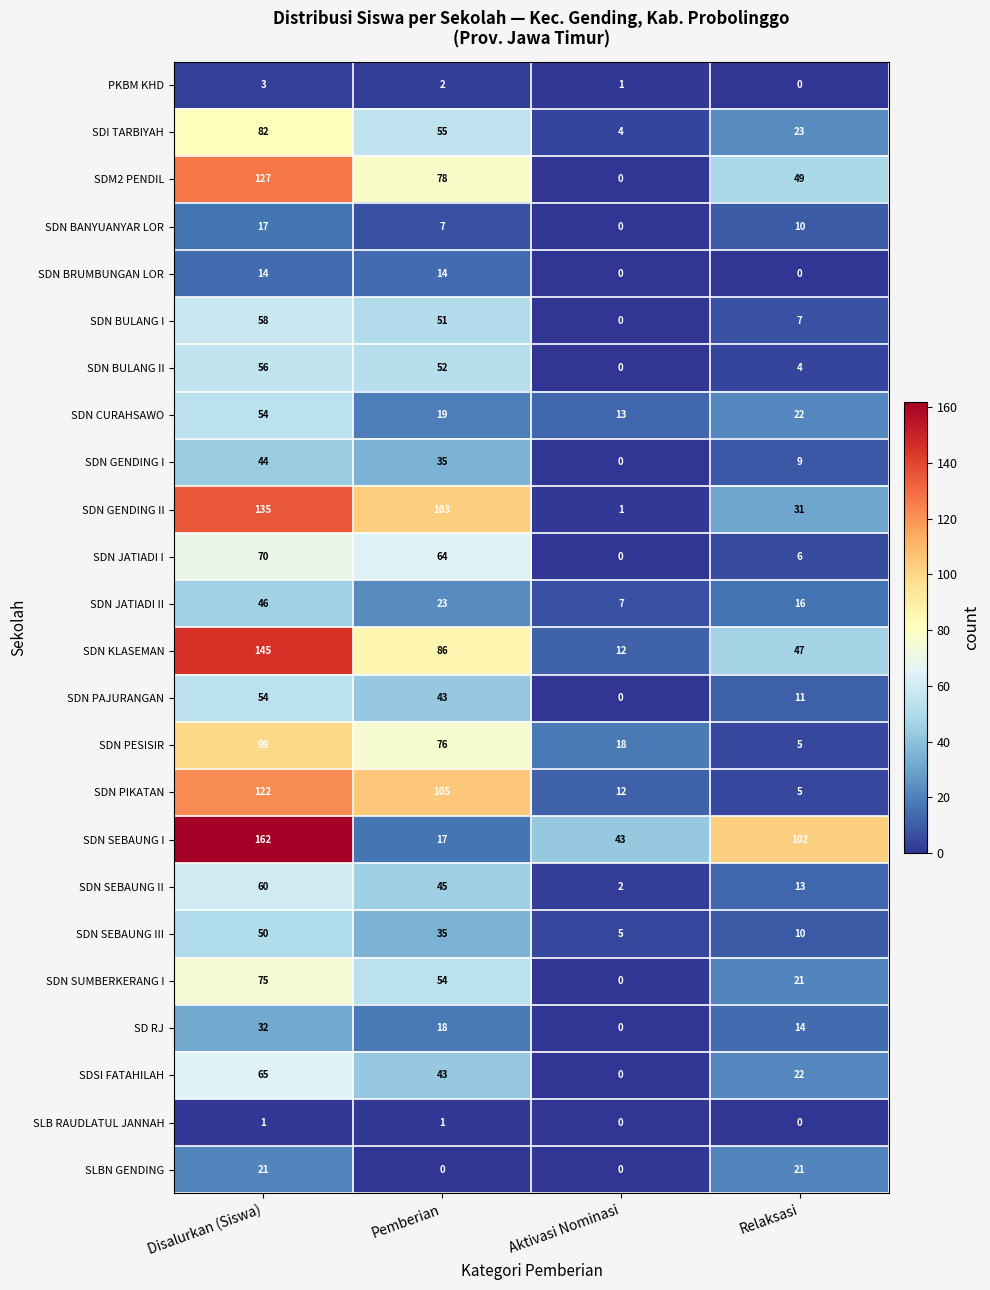

List the labels in order of SDN PAJURANGAN value, largest first.

Disalurkan (Siswa), Pemberian, Relaksasi, Aktivasi Nominasi